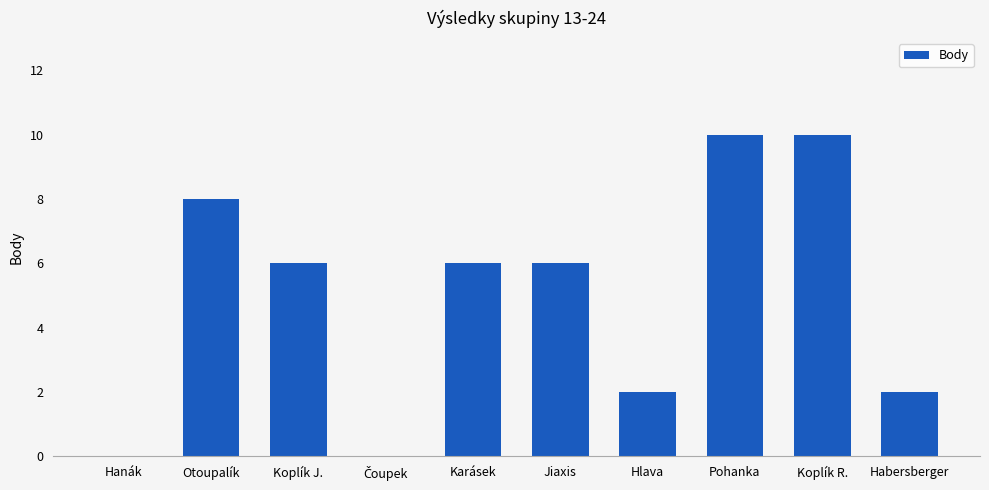

The value at Habersberger is 2. True or false?

True